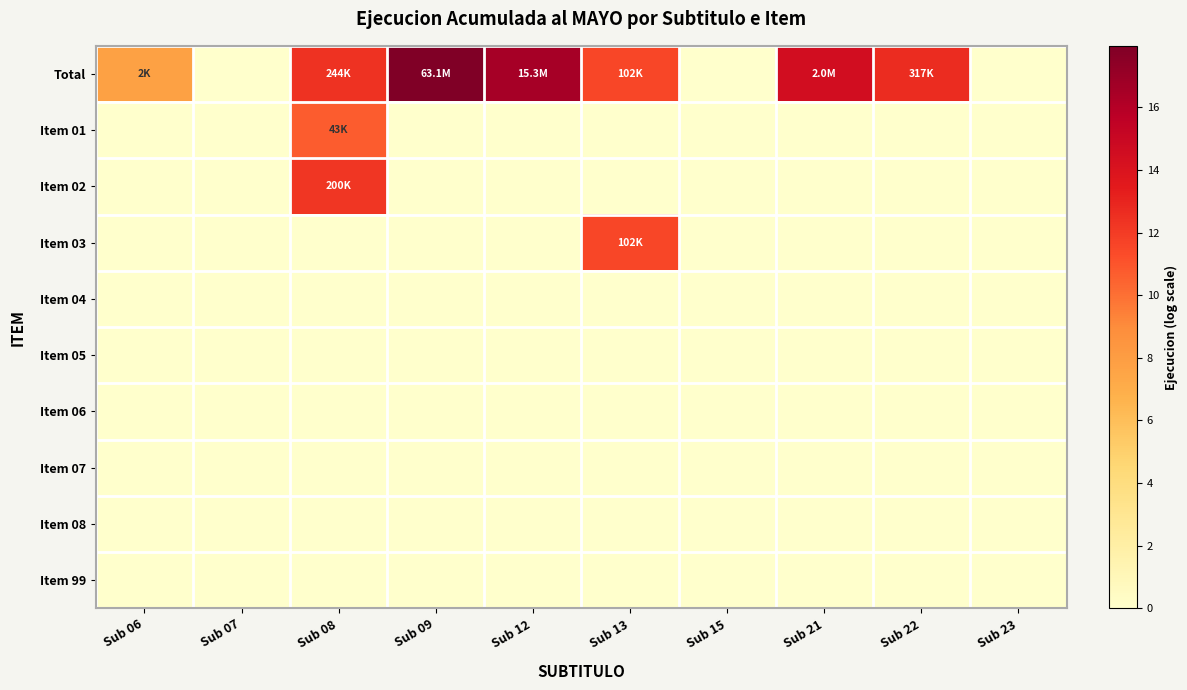

At which category is the sum across all series the highest?

Sub 08